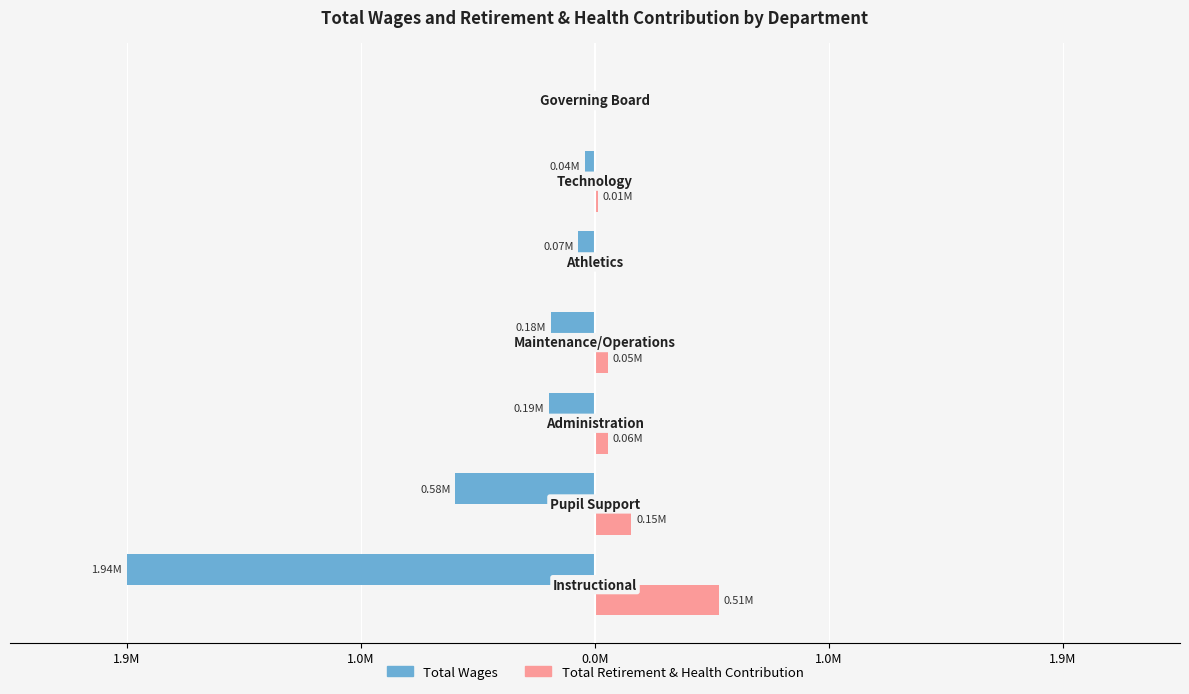

What are all the series names shown in the legend?

Total Wages, Total Retirement & Health Contribution